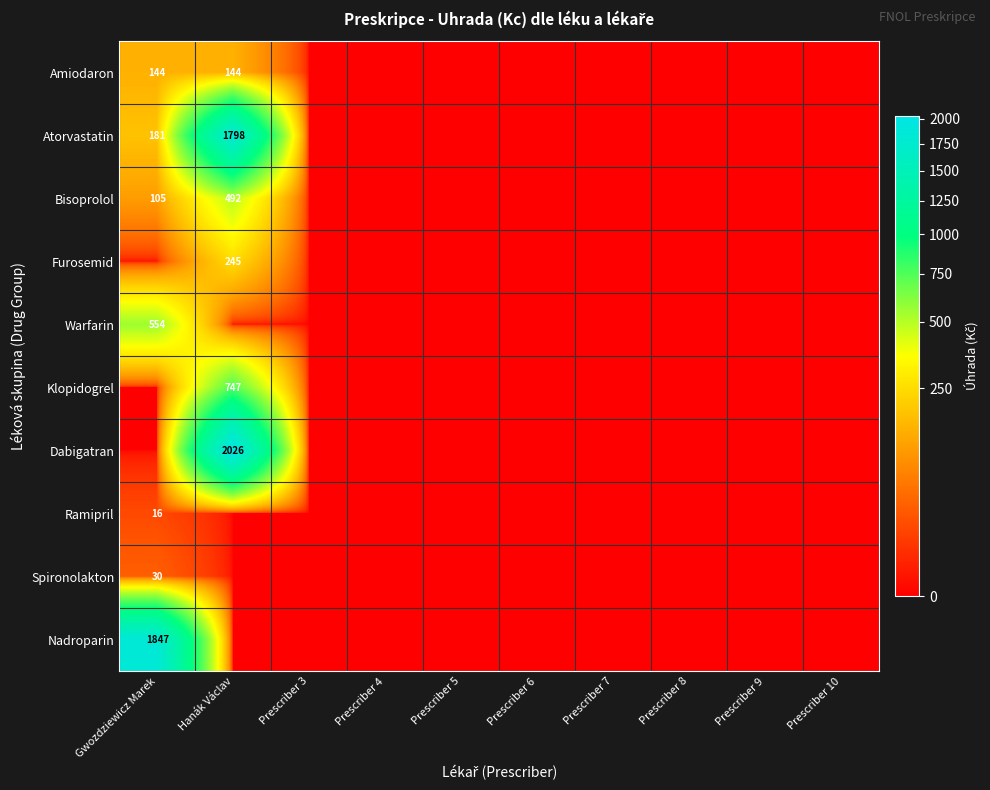

True or false: Klopidogrel has a value of 487 at Hanák Václav.

False